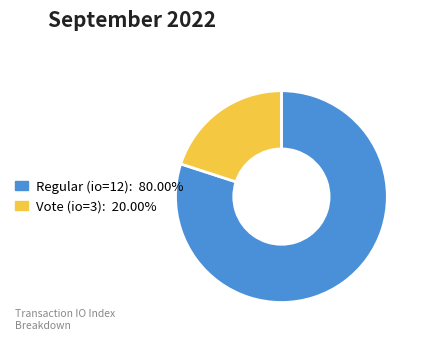

Which slice represents more than half of the pie?

Regular (io=12)